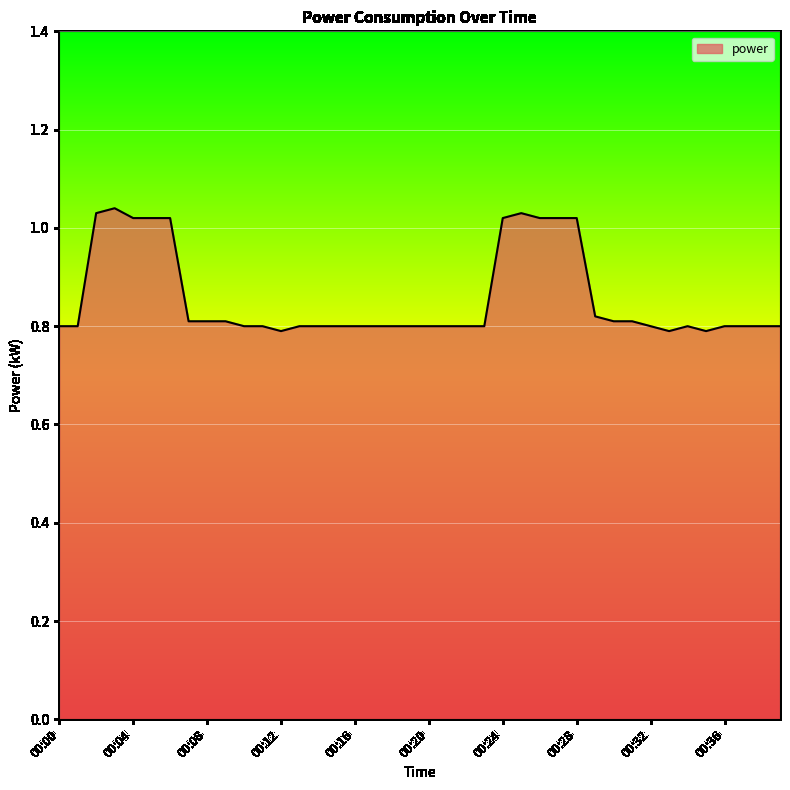

Count the number of data series in this chart.

1